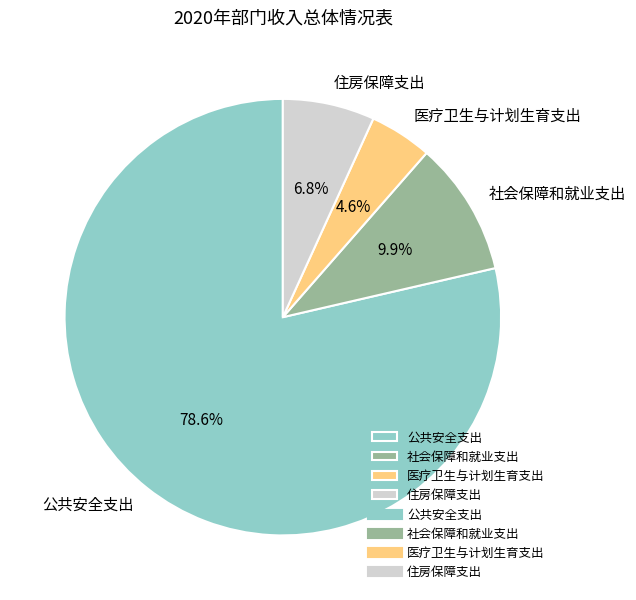

Do 住房保障支出 and 社会保障和就业支出 together represent more than half of the pie?

No